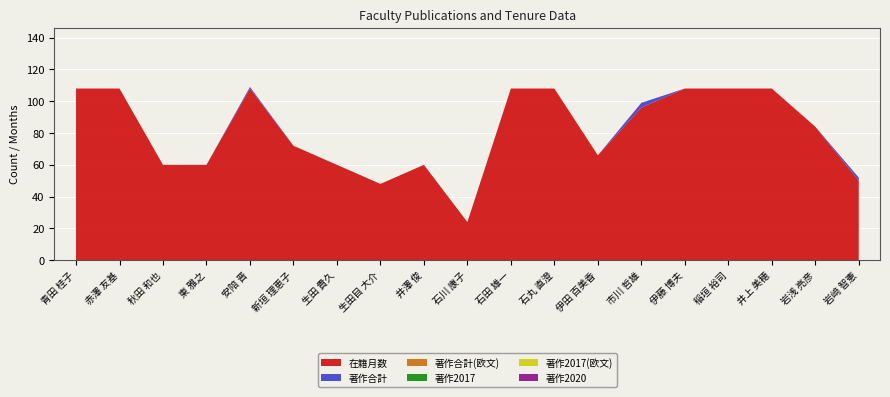

Reading right to left, extract all data points from this chart.

在籍月数: 50	84	108	108	108	96	66	108	108	24	60	48	60	72	108	60	60	108	108
著作合計: 2	0	0	0	0	3	0	0	0	0	0	0	0	0	1	0	0	0	0
著作合計(欧文): 0	0	0	0	0	0	0	0	0	0	0	0	0	0	0	0	0	0	0
著作2017: 0	0	0	0	0	0	0	0	0	0	0	0	0	0	0	0	0	0	0
著作2017(欧文): 0	0	0	0	0	0	0	0	0	0	0	0	0	0	0	0	0	0	0
著作2020: 0	0	0	0	0	0	0	0	0	0	0	0	0	0	0	0	0	0	0